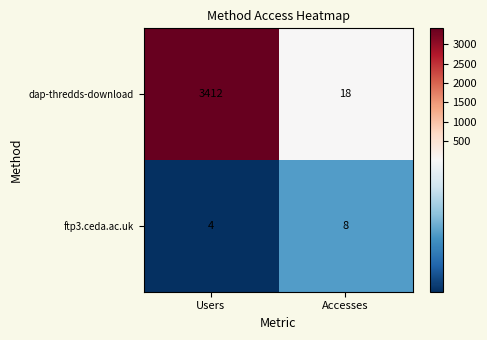

List the labels in order of ftp3.ceda.ac.uk value, smallest first.

Users, Accesses